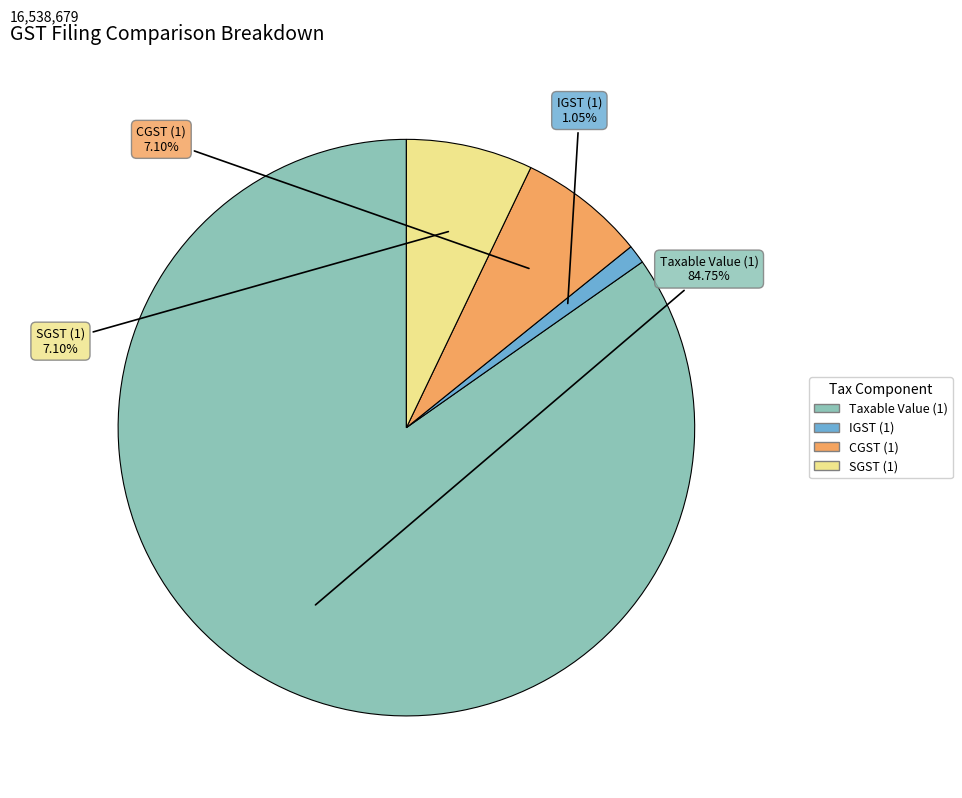

To the nearest percent, what is the difference between the largest and smallest slice percentages?

84%